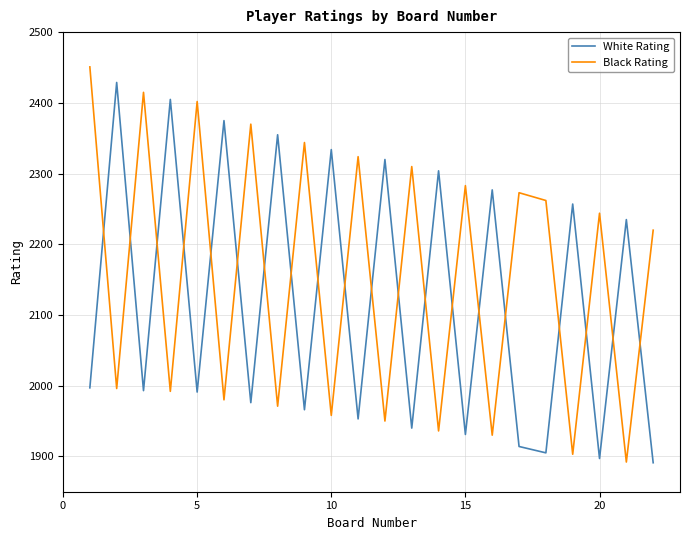

What are all the series names shown in the legend?

White Rating, Black Rating